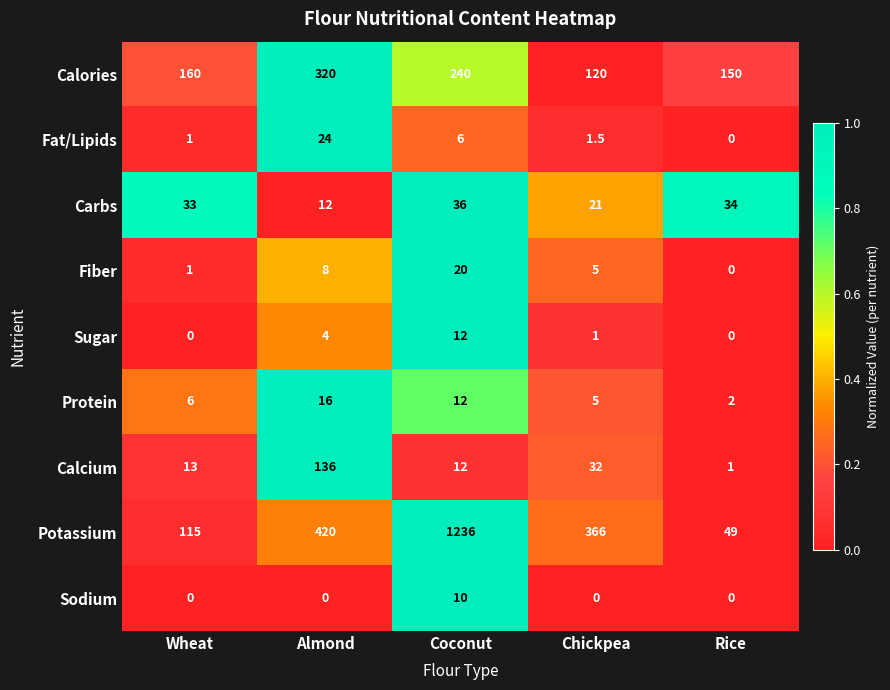

What is the difference between the maximum and minimum values in the Potassium series?

1187.0